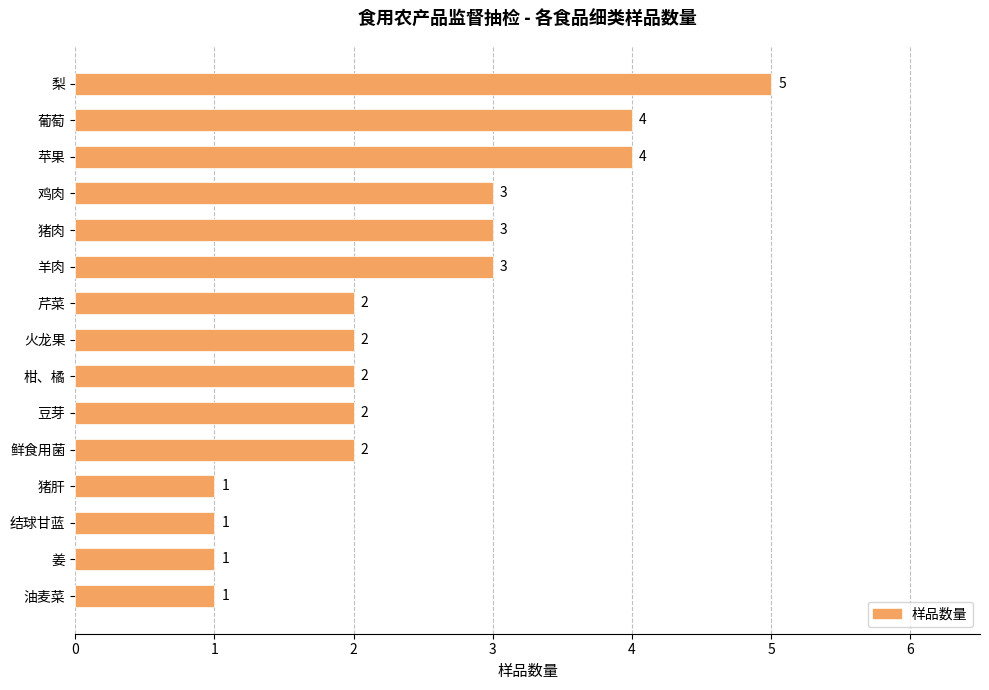

Reading top to bottom, transcribe all the data shown in this chart.

梨=5	葡萄=4	苹果=4	鸡肉=3	猪肉=3	羊肉=3	芹菜=2	火龙果=2	柑、橘=2	豆芽=2	鲜食用菌=2	猪肝=1	结球甘蓝=1	姜=1	油麦菜=1